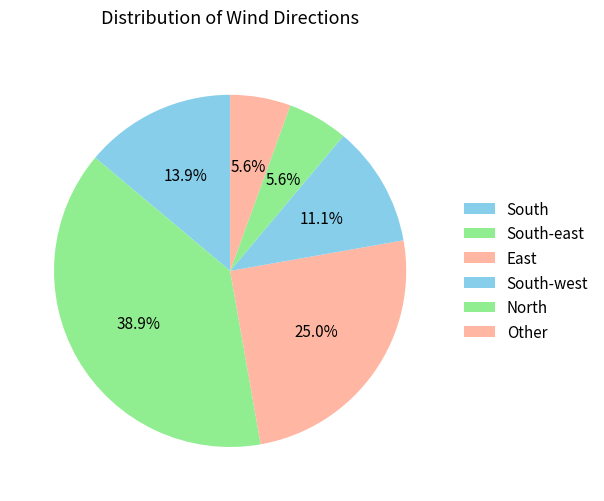

How many slices are in this pie chart?

6